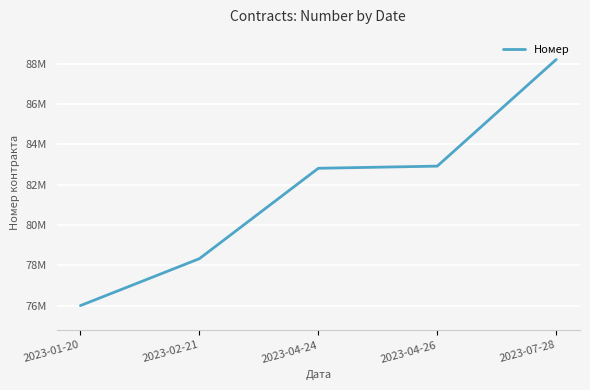

Reading left to right, what are all the values shown in this chart?

2023-01-20=76001733	2023-02-21=78328657	2023-04-24=82811694	2023-04-26=82917441	2023-07-28=88205336